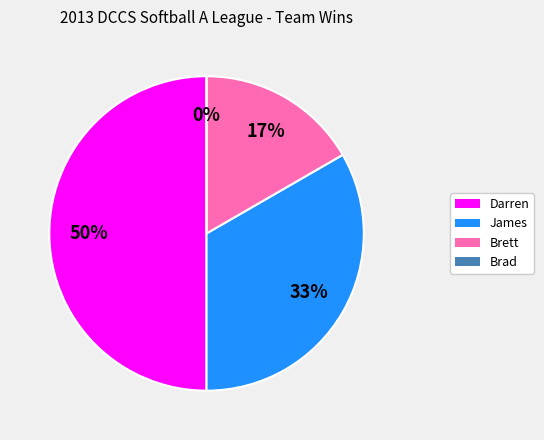

Which category has the biggest portion of the pie?

Darren